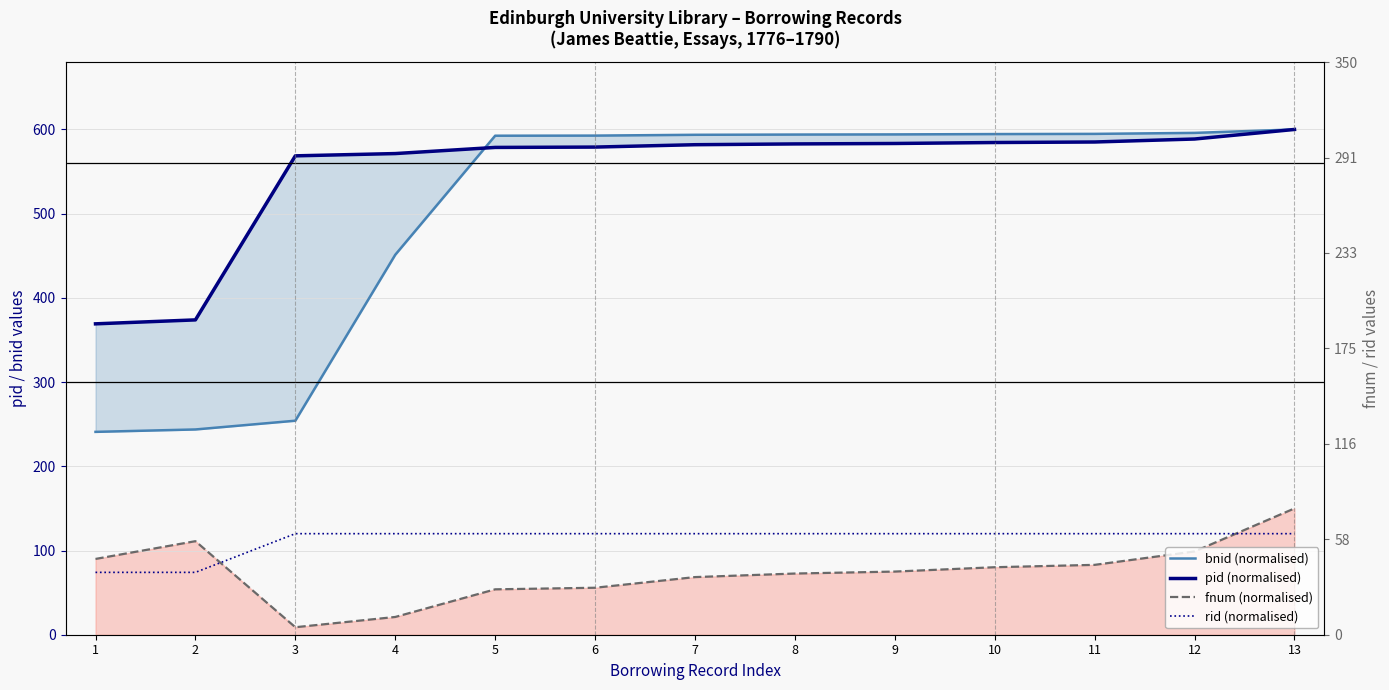

At which label does pid first exceed 581?

7